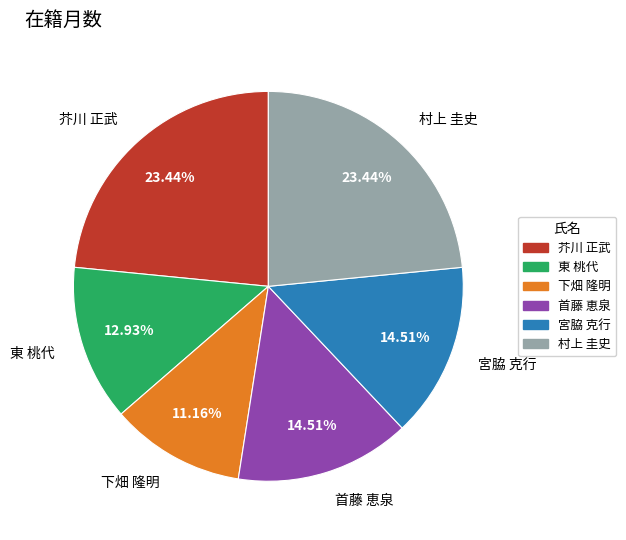

To the nearest percent, what is the difference between the 東 桃代 and 村上 圭史 slice percentages?

11%